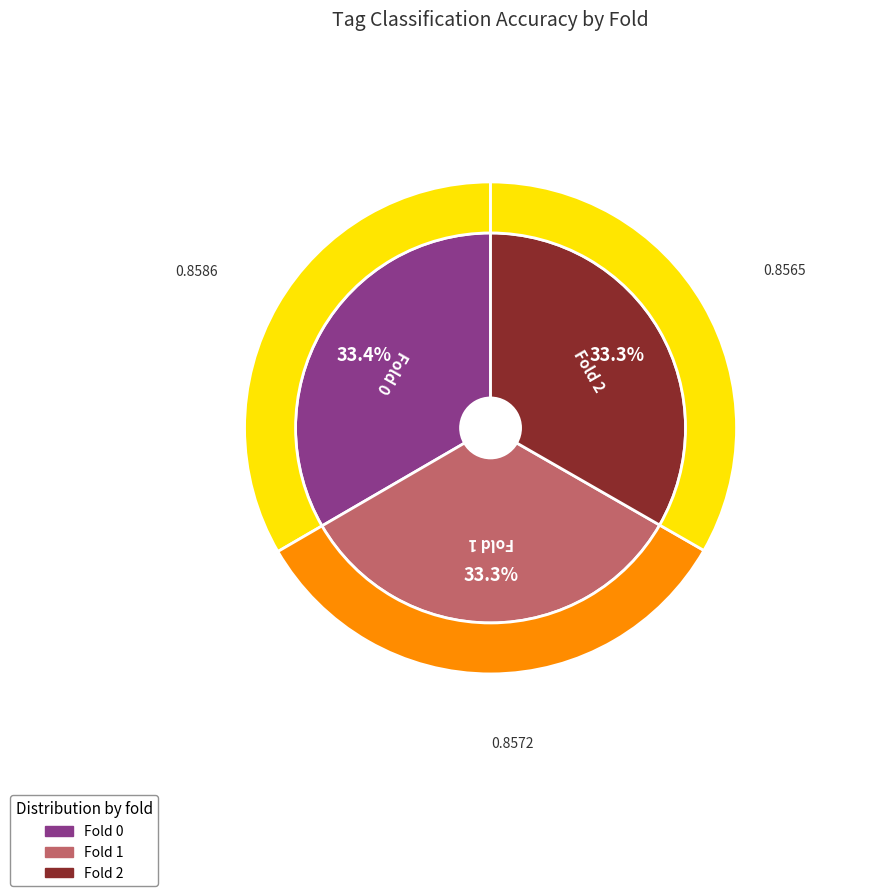

Does Fold 2 represent more than half of the total?

No